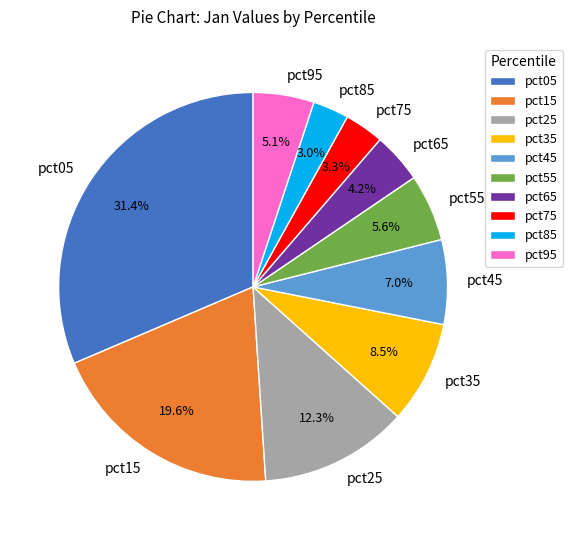

What portion of the pie excludes pct35?

91.5%